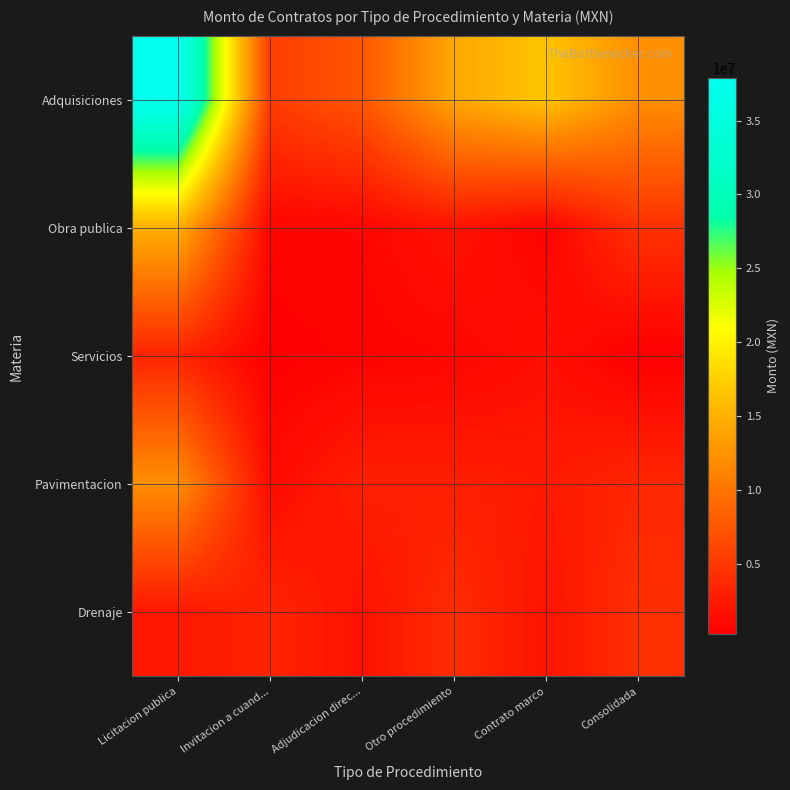

Reading left to right, transcribe all the data shown in this chart.

Adquisiciones: Licitacion publica=37866740.0	Invitacion a cuand...=5398491.9	Adjudicacion direc...=7539061.7	Otro procedimiento=14160000.0	Contrato marco=16549259.5	Consolidada=12167000.0
Obra publica: Licitacion publica=14916239.5	Invitacion a cuand...=792982.7	Adjudicacion direc...=872283.9	Otro procedimiento=1993886.6	Contrato marco=621097.5	Consolidada=4379288.3
Servicios: Licitacion publica=3318246.2	Invitacion a cuand...=327510.4	Adjudicacion direc...=663012.6	Otro procedimiento=845202.9	Contrato marco=1629971.0	Consolidada=258497.9
Pavimentacion: Licitacion publica=12142156.9	Invitacion a cuand...=1275447.7	Adjudicacion direc...=2882336.5	Otro procedimiento=2857675.5	Contrato marco=2476612.3	Consolidada=3494325.0
Drenaje: Licitacion publica=2306839.1	Invitacion a cuand...=3330313.5	Adjudicacion direc...=1848135.6	Otro procedimiento=3986916.8	Contrato marco=1952847.5	Consolidada=4234507.2